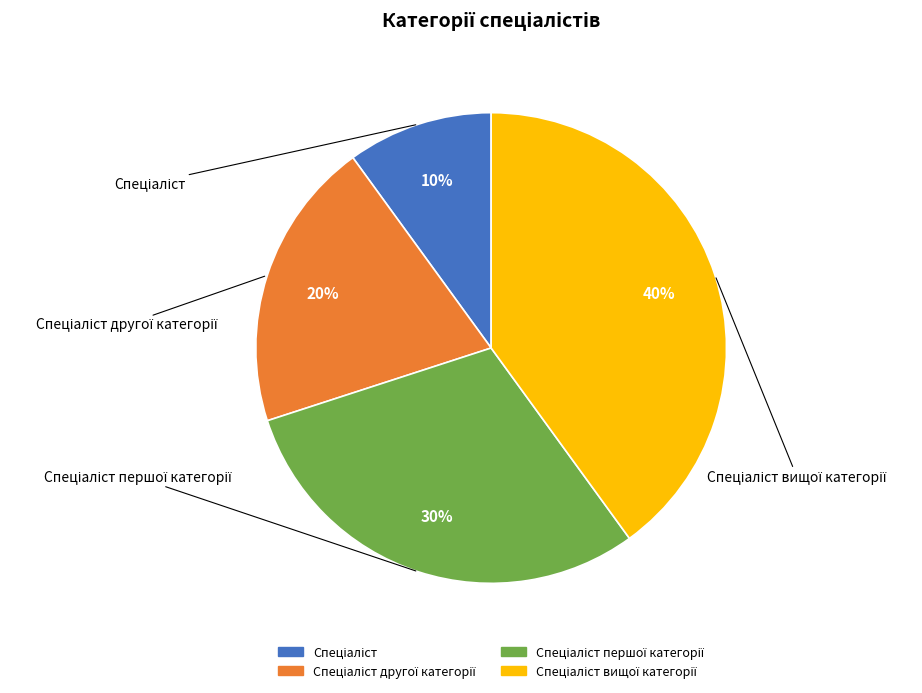

To the nearest percent, what is the difference between the largest and smallest slice percentages?

30%